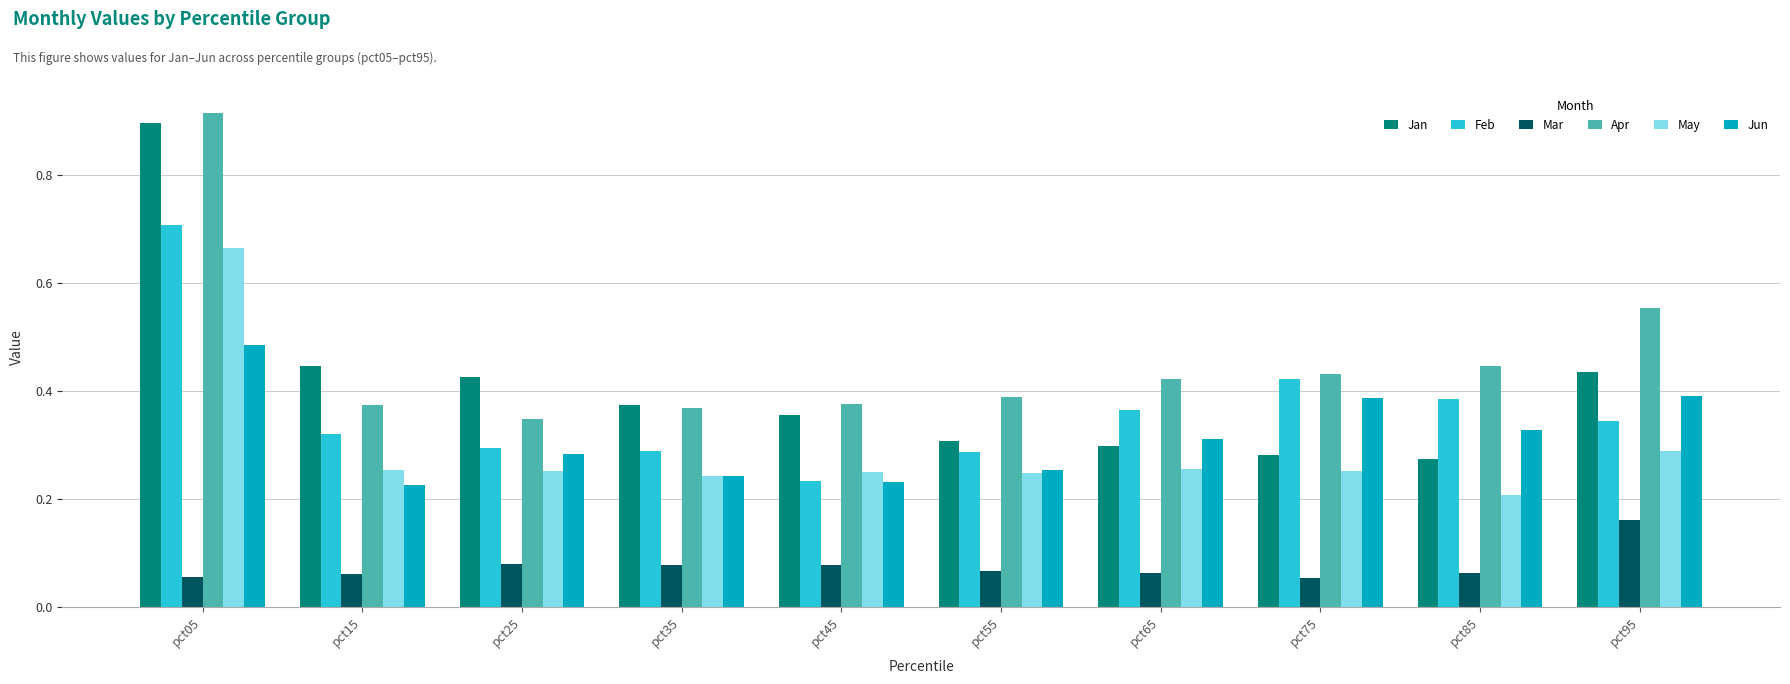

The Apr series shows 0.6 at pct05. True or false?

False